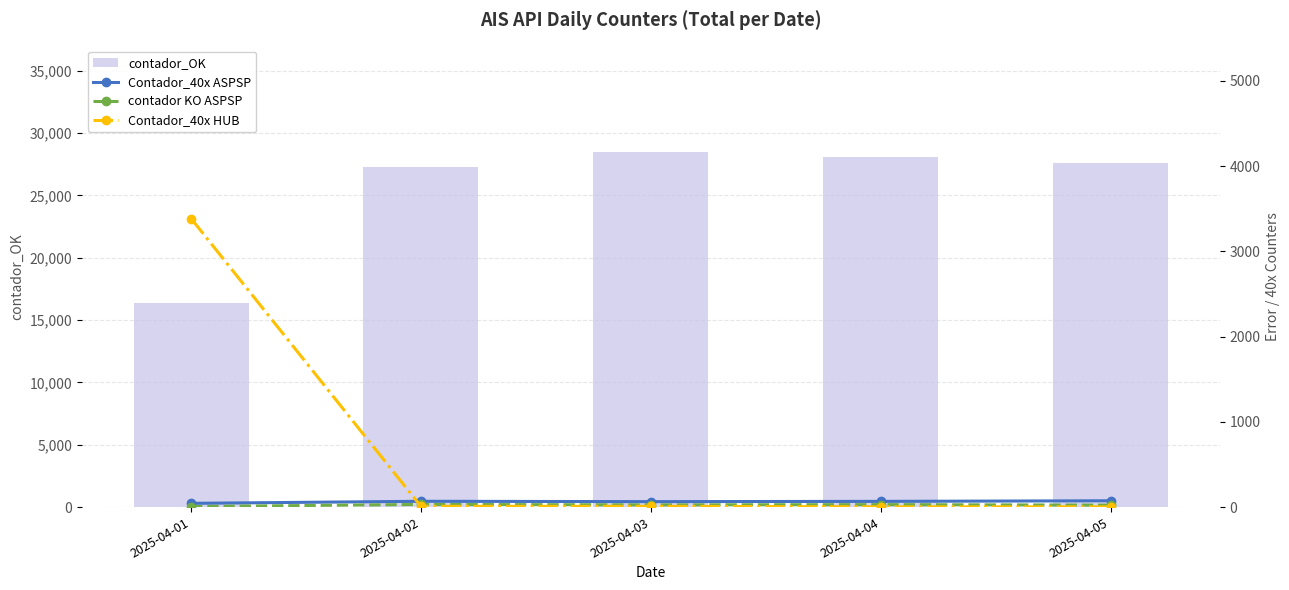

Which series has the largest range (max minus min)?

contador_OK